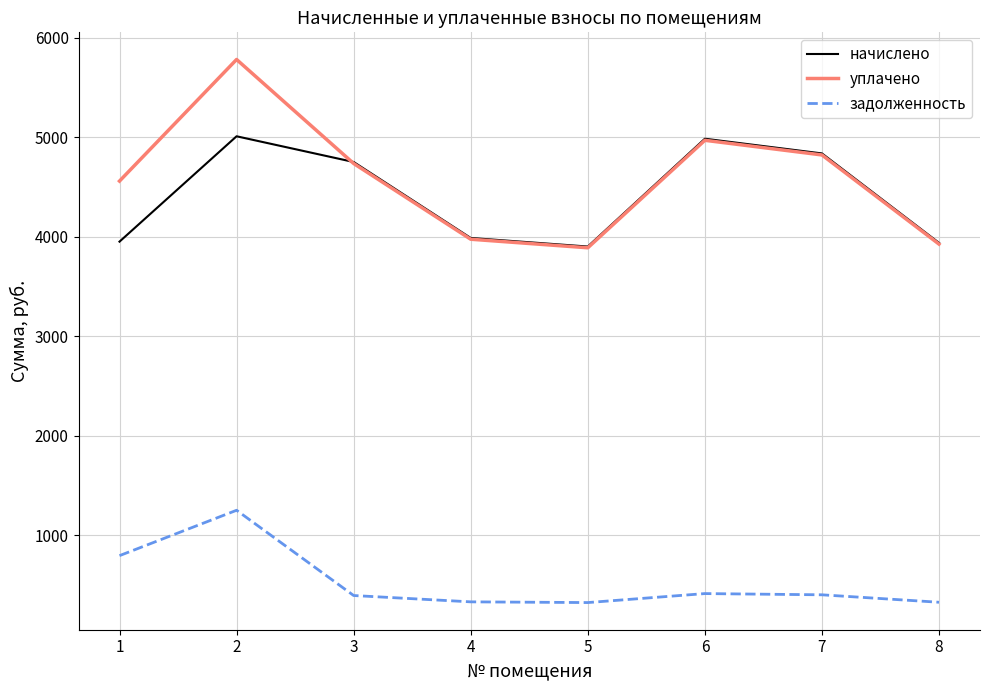

At which category does задолженность reach its first local peak?

2